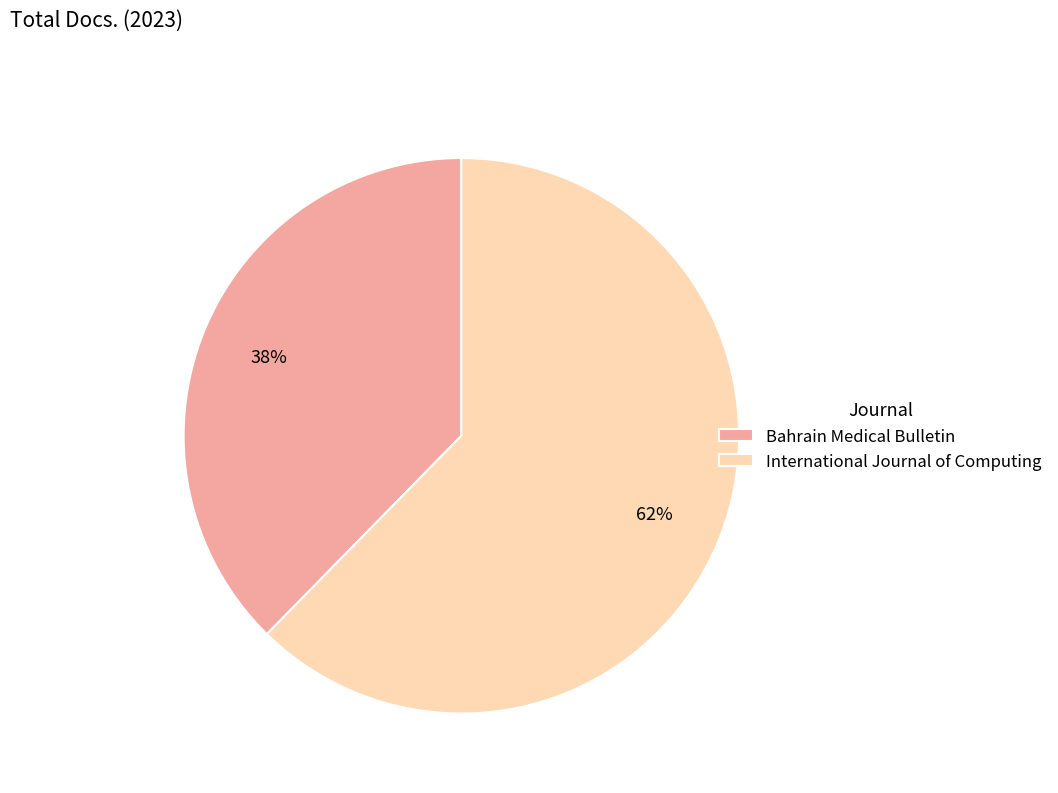

Which category has the smallest portion of the pie?

Bahrain Medical Bulletin